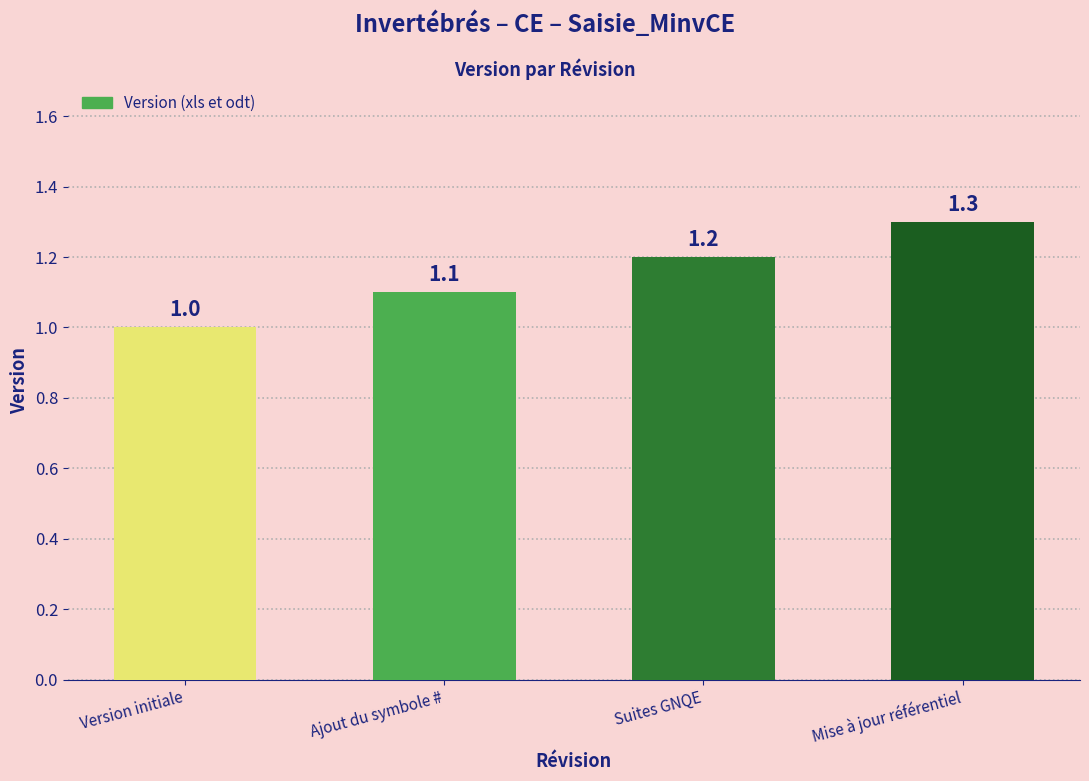

List the labels in order of value, largest first.

Mise à jour référentiel, Suites GNQE, Ajout du symbole #, Version initiale